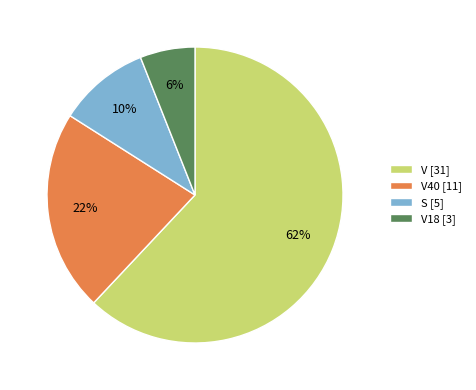

Is there a majority slice in this chart?

Yes